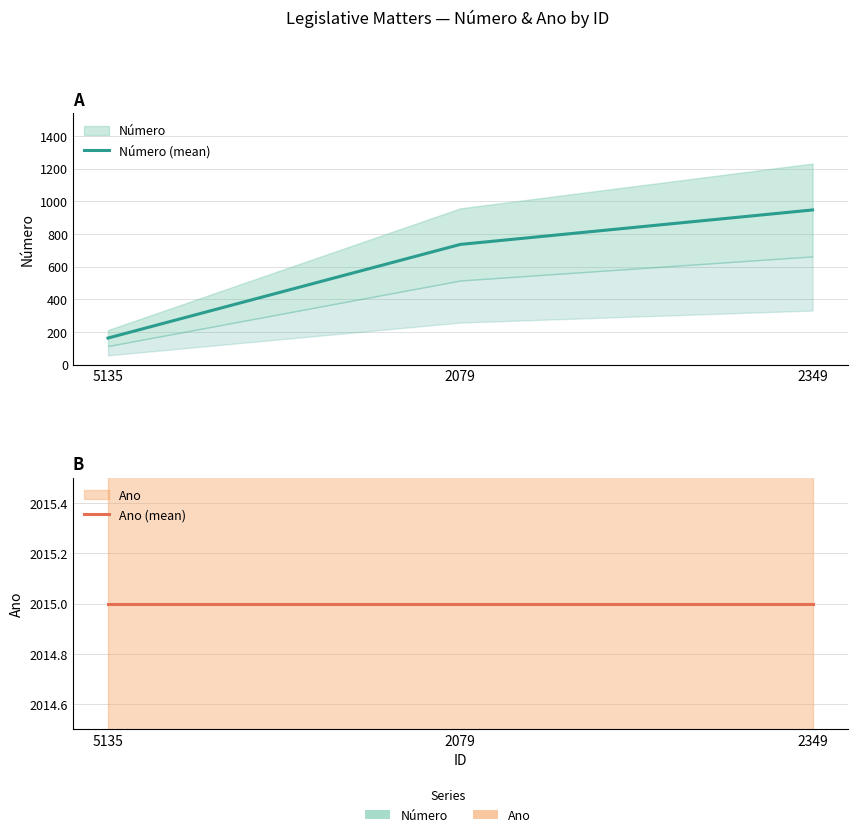

How many data points in Número (mean) are less than 736?

1